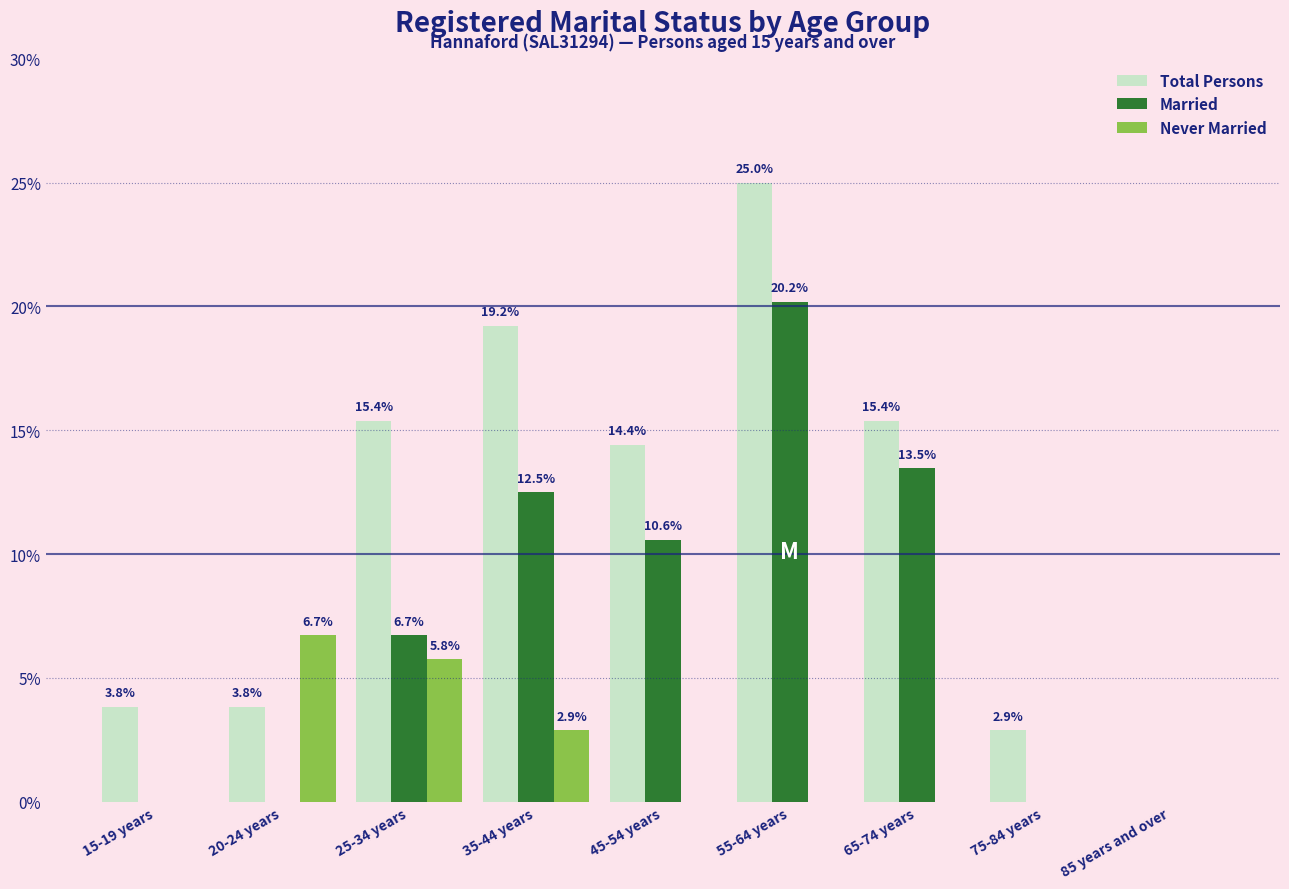

Reading left to right, list all the values displayed in this chart.

Total Persons: 15-19 years=3.8	20-24 years=3.8	25-34 years=15.4	35-44 years=19.2	45-54 years=14.4	55-64 years=25.0	65-74 years=15.4	75-84 years=2.9	85 years and over=0.0
Married: 15-19 years=0.0	20-24 years=0.0	25-34 years=6.7	35-44 years=12.5	45-54 years=10.6	55-64 years=20.2	65-74 years=13.5	75-84 years=0.0	85 years and over=0.0
Never Married: 15-19 years=0.0	20-24 years=6.7	25-34 years=5.8	35-44 years=2.9	45-54 years=0.0	55-64 years=0.0	65-74 years=0.0	75-84 years=0.0	85 years and over=0.0